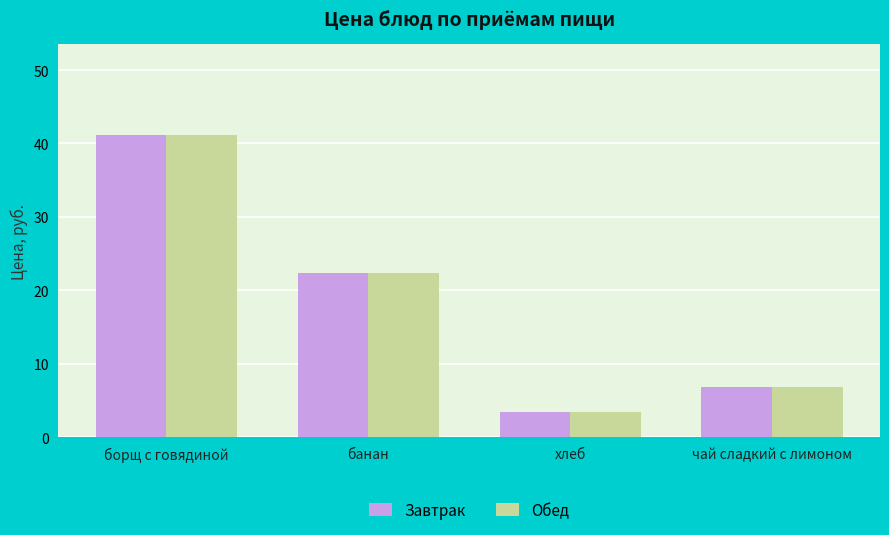

Rank the categories by Обед value from lowest to highest.

хлеб, чай сладкий с лимоном, банан, борщ с говядиной